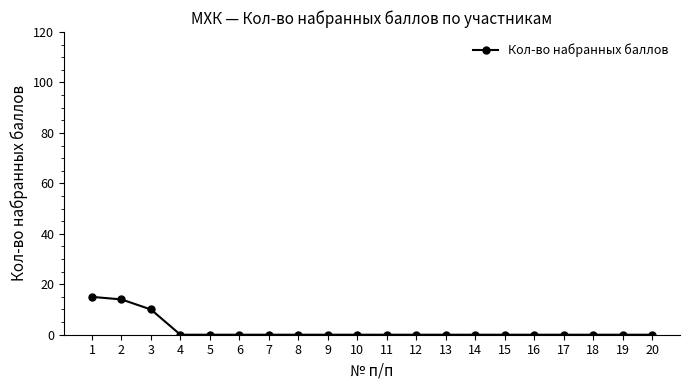

What is the sum of all values?

39